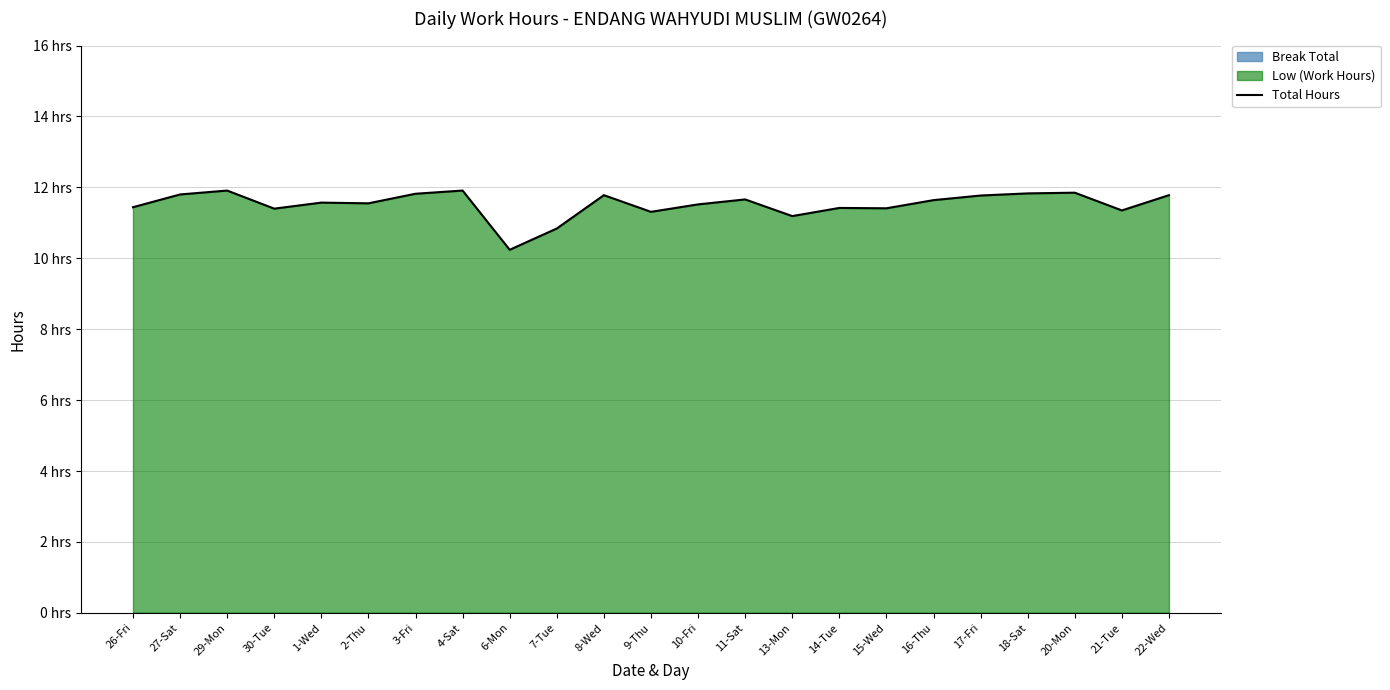

The chart shows a value of 11.4 at 15-Wed. True or false?

True